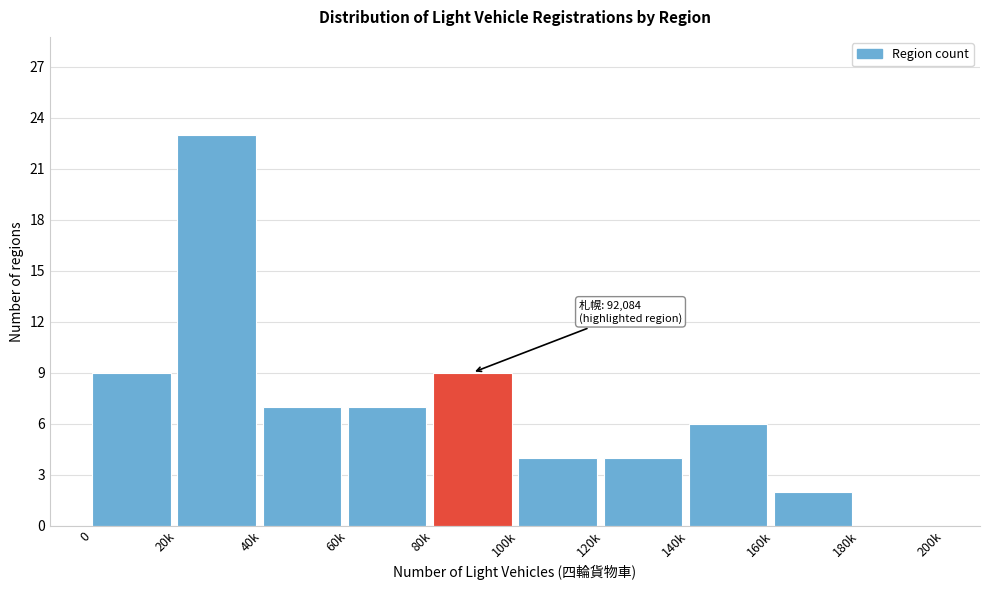

Reading left to right, list all the values displayed in this chart.

0=9	20k=23	40k=7	60k=7	80k=9	100k=4	120k=4	140k=6	160k=2	180k=0